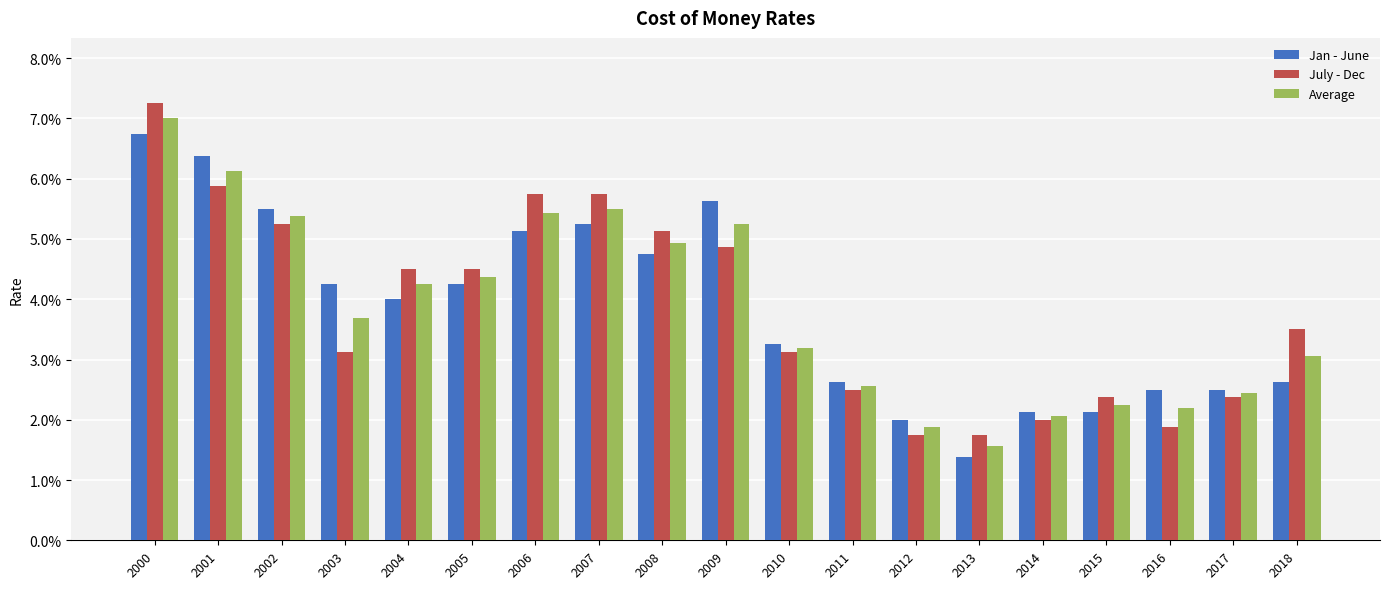

Rank the categories by Jan - June value from lowest to highest.

2013, 2012, 2014, 2015, 2016, 2017, 2018, 2011, 2010, 2004, 2003, 2005, 2008, 2006, 2007, 2002, 2009, 2001, 2000